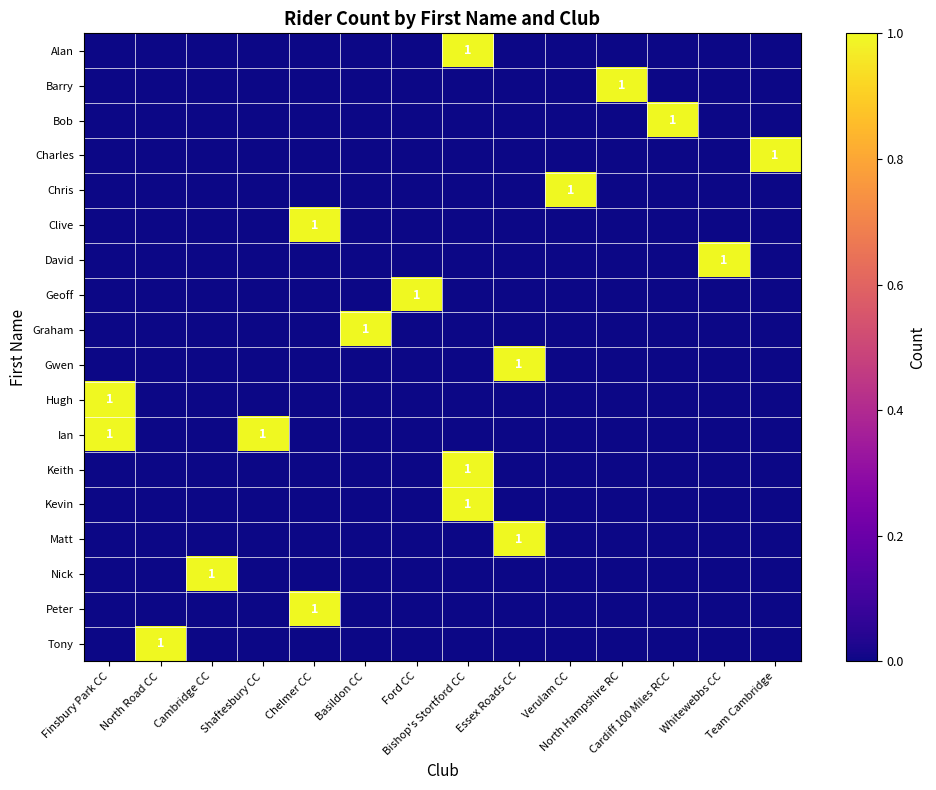

What is the difference between the highest and lowest values at Bishop's Stortford CC?

1